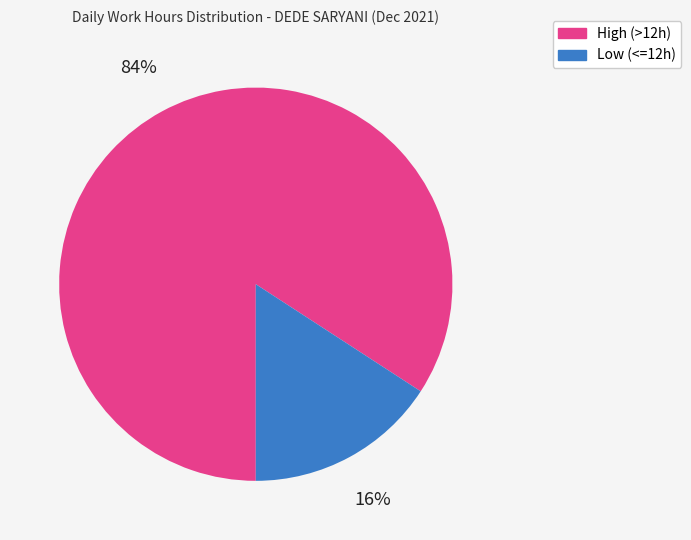

Is there any slice that represents more than half of the pie?

Yes